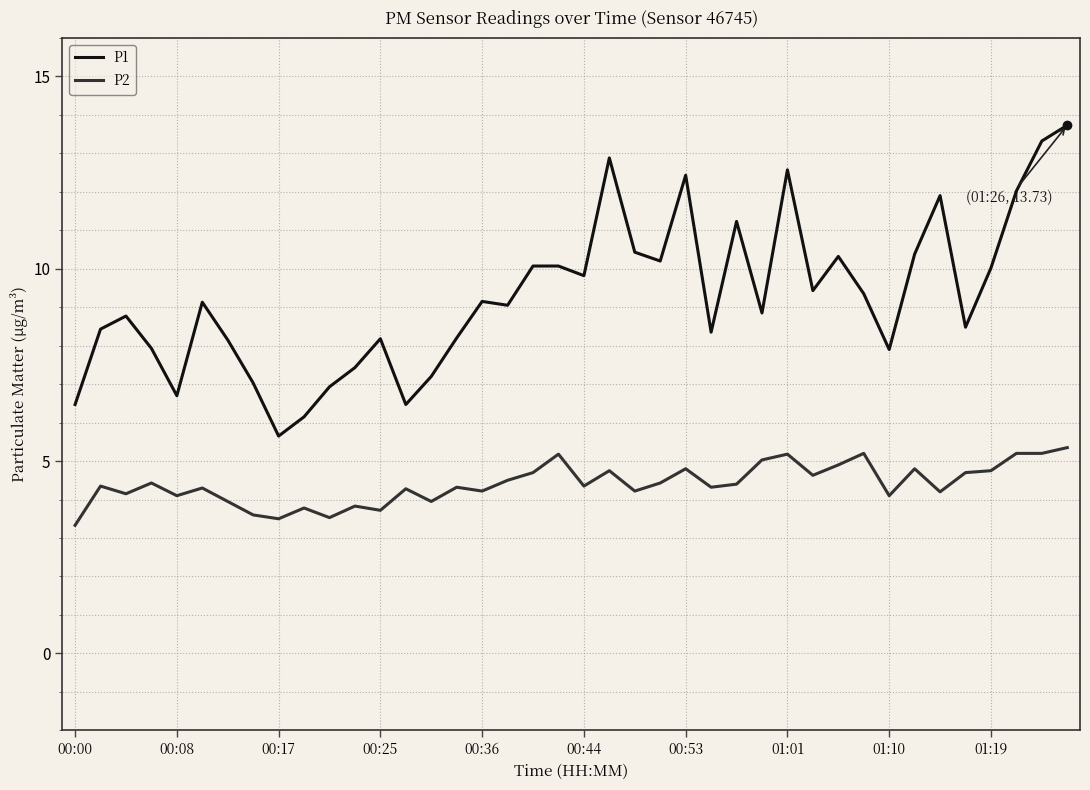

True or false: P1 and P2 intersect in this chart.

False